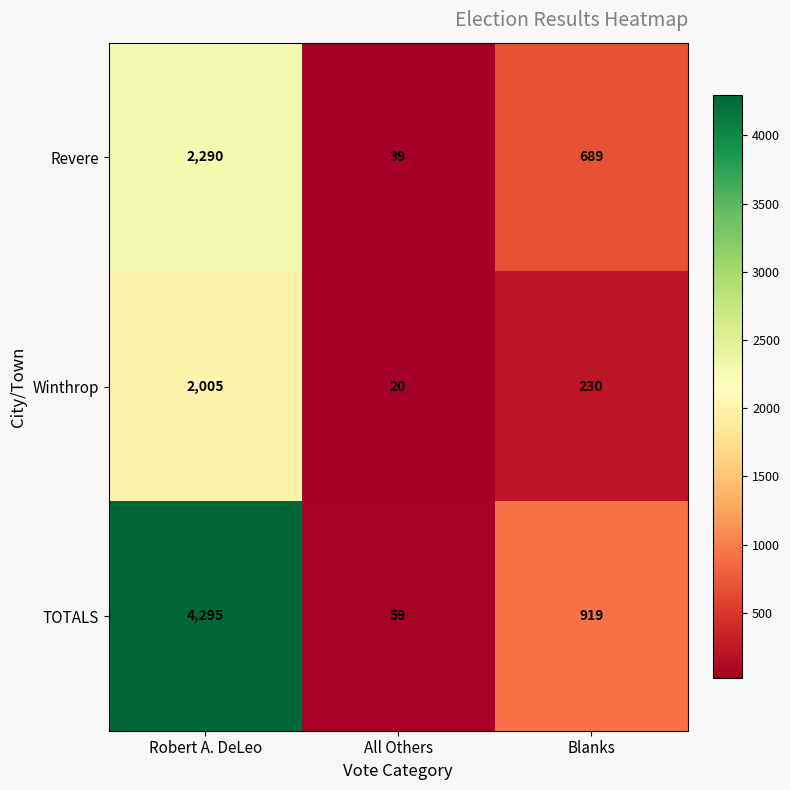

What is the difference between the Winthrop values at All Others and Blanks?

210